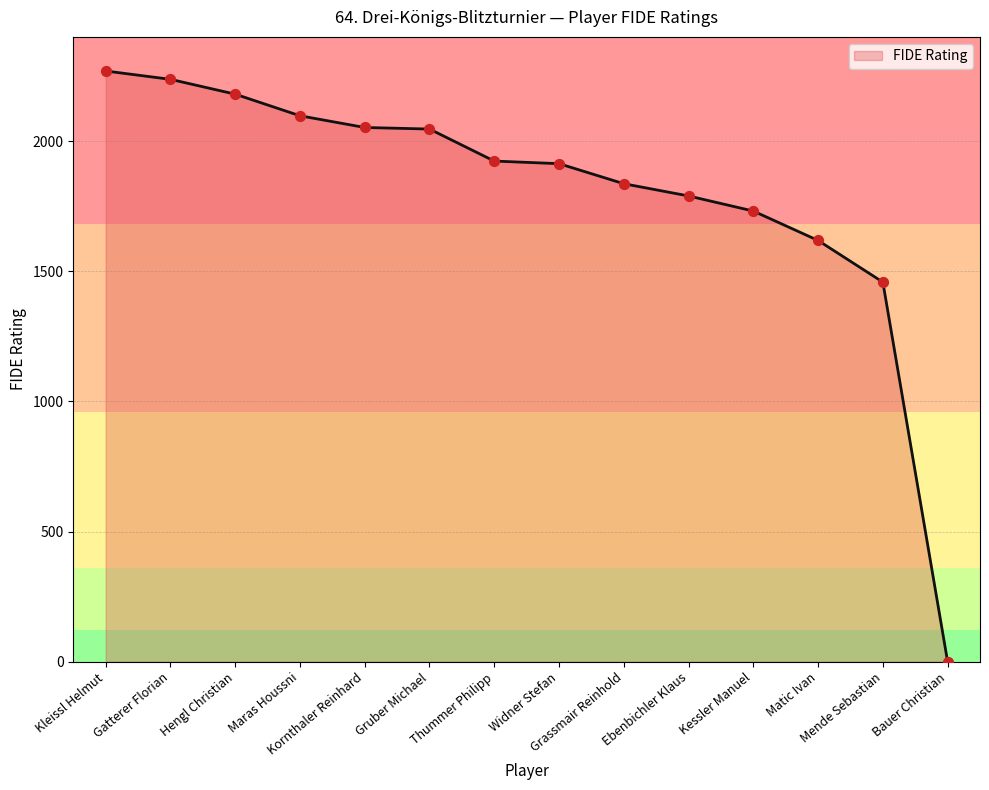

What is the change in value from Widner Stefan to Kessler Manuel?

-182